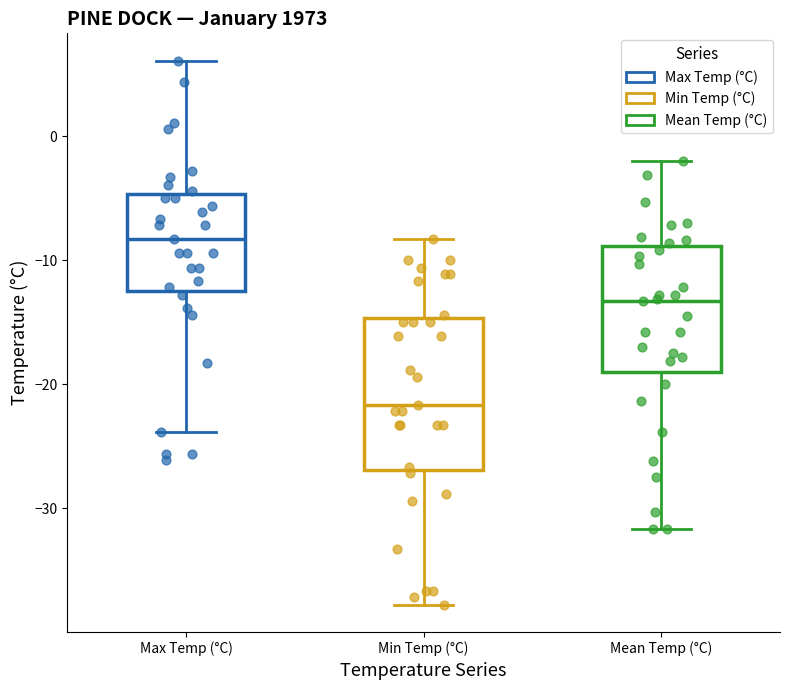

Reading left to right, transcribe this box plot: for each box, give where its median line is, the range the box spans, and where its two whiskers end, as read against the y-axis. The values are not printed on the chart, so give them approximately, as read against the axis.

Max Temp (°C): median -8, box -12 to -5, whiskers -24 to 6
Min Temp (°C): median -22, box -27 to -15, whiskers -38 to -8
Mean Temp (°C): median -13, box -19 to -9, whiskers -32 to -2